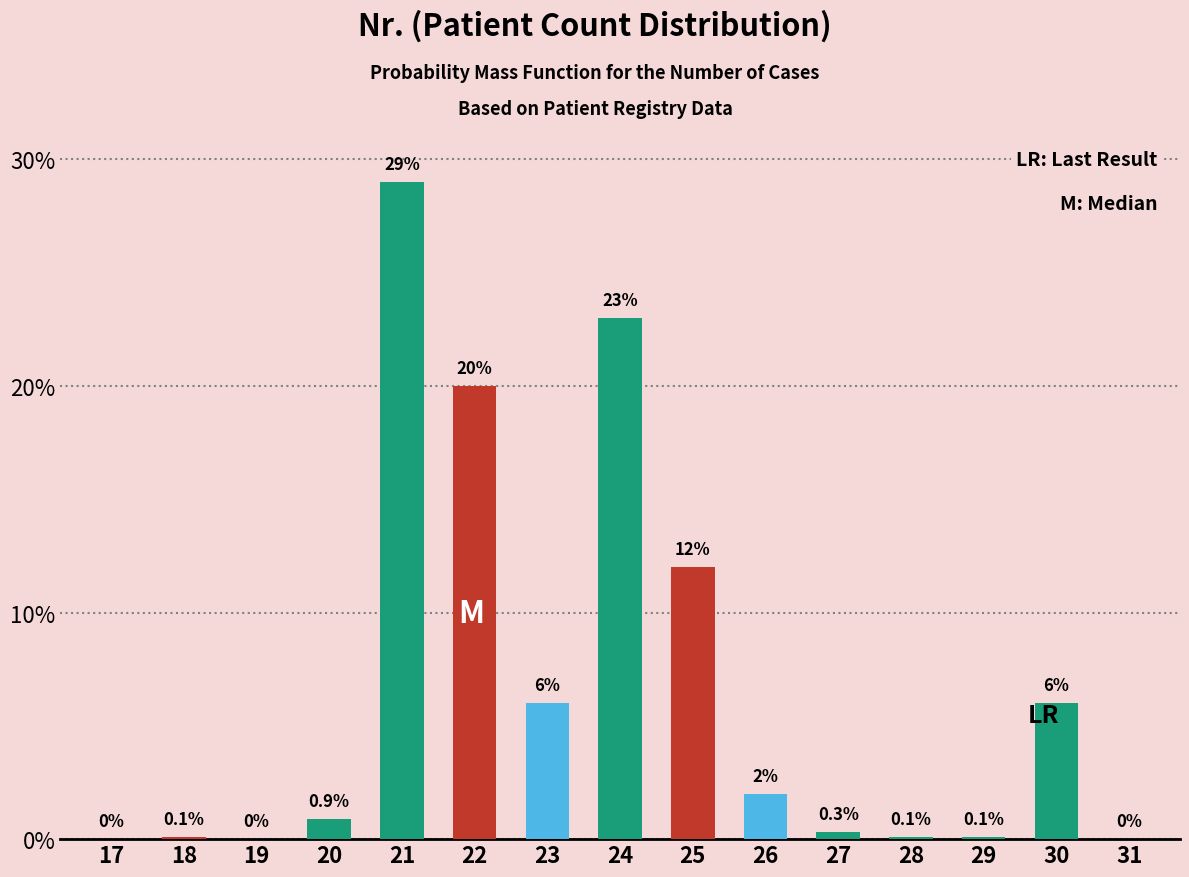

Reading left to right, list all the values displayed in this chart.

17=0.0	18=0.1	19=0.0	20=0.9	21=29.0	22=20.0	23=6.0	24=23.0	25=12.0	26=2.0	27=0.3	28=0.1	29=0.1	30=6.0	31=0.0